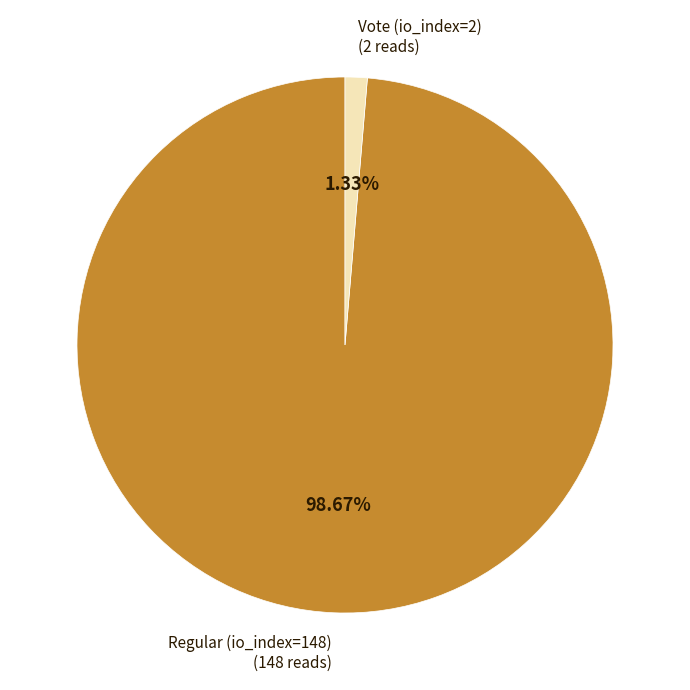

Rank the categories by value from lowest to highest.

Vote (io_index=2), Regular (io_index=148)